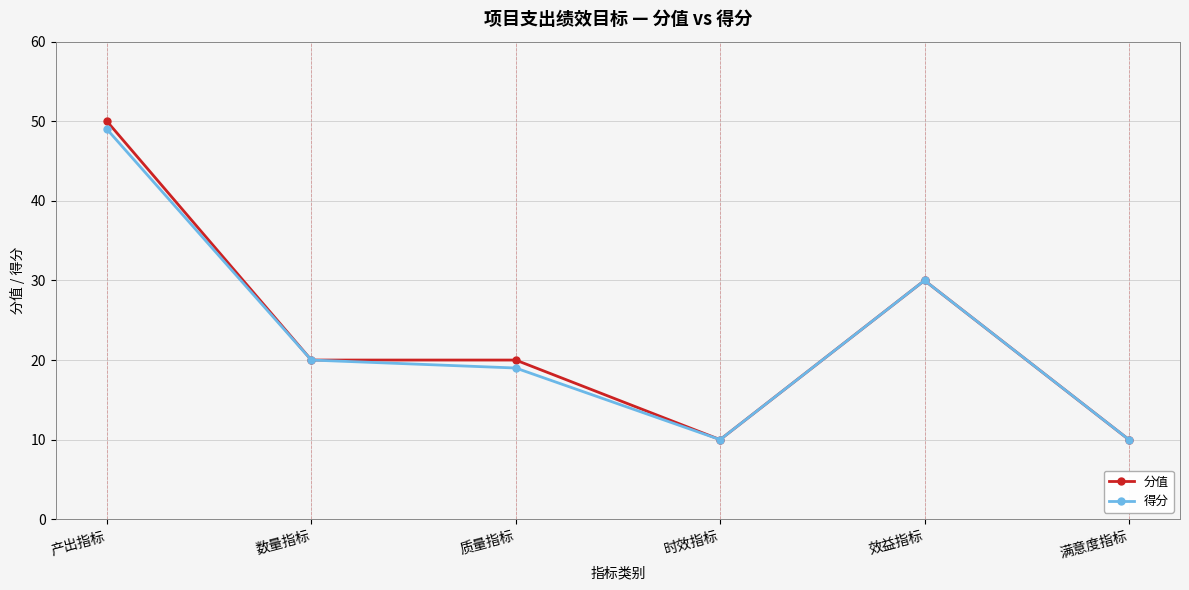

True or false: 得分 has a value of 20 at 数量指标.

True